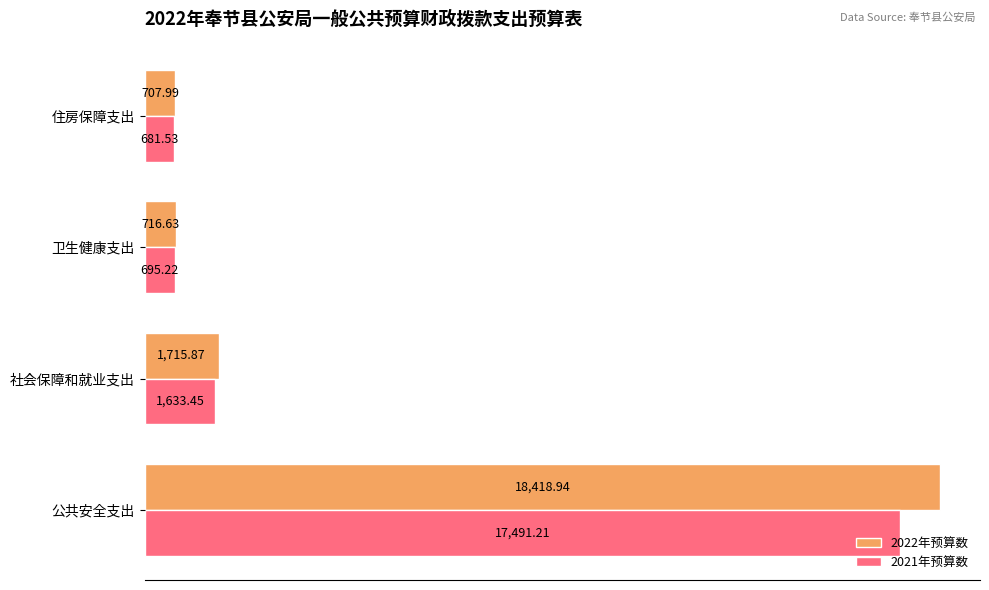

What is the difference between the highest and lowest values at 公共安全支出?

927.7